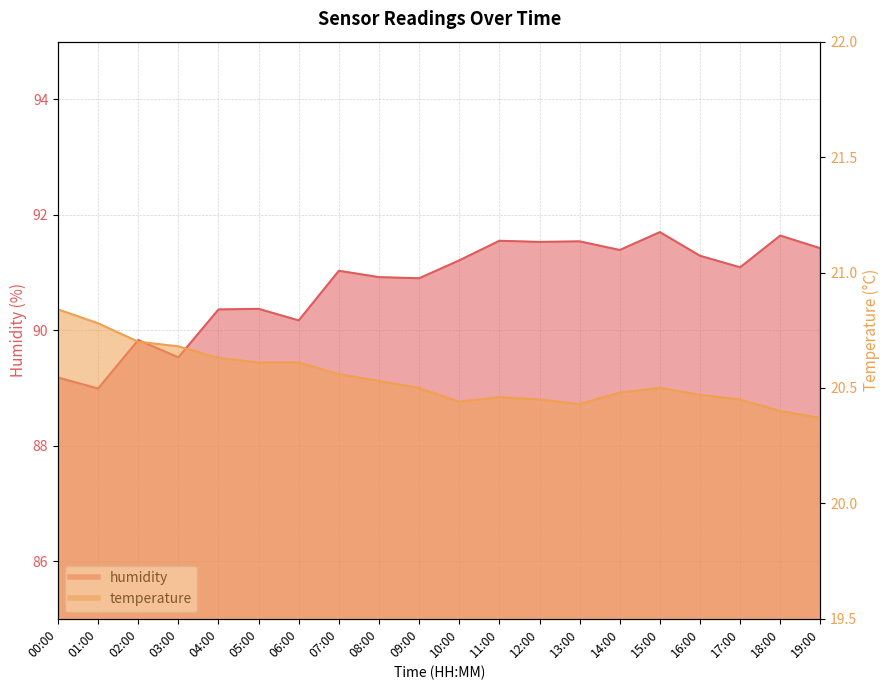

What is the value of the humidity point at the 19th from the left?

91.6